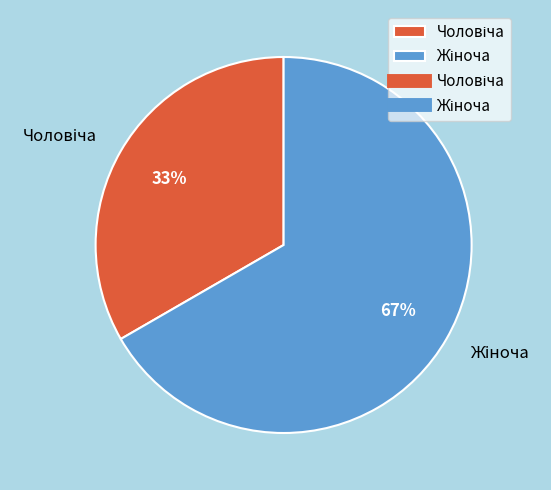

To the nearest percent, what is the average slice percentage?

50%